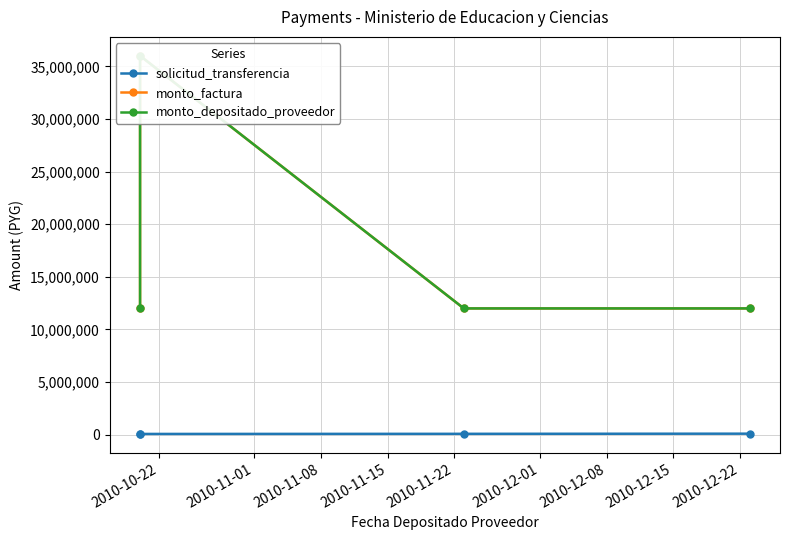

What are all the series names shown in the legend?

solicitud_transferencia, monto_factura, monto_depositado_proveedor